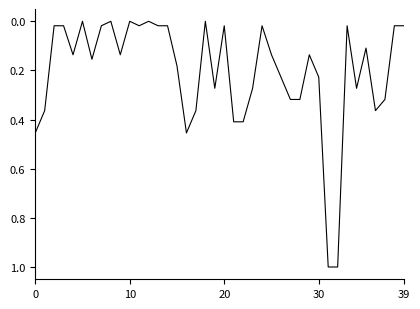

What is the difference between the maximum and minimum values?

1.0